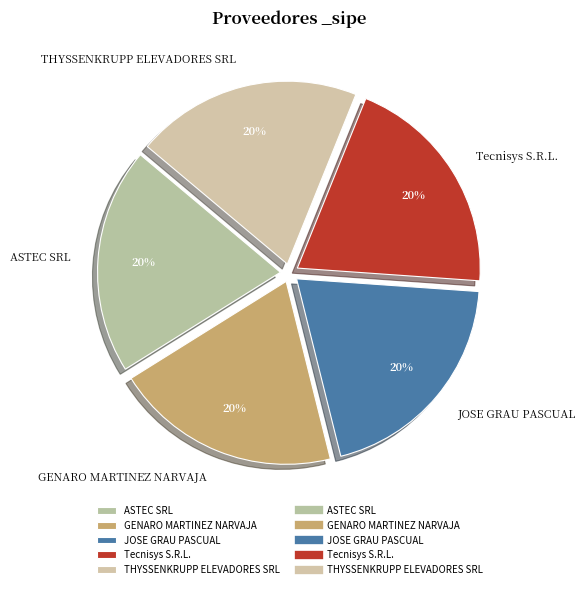

What percentage is the ASTEC SRL slice, to the nearest percent?

20%